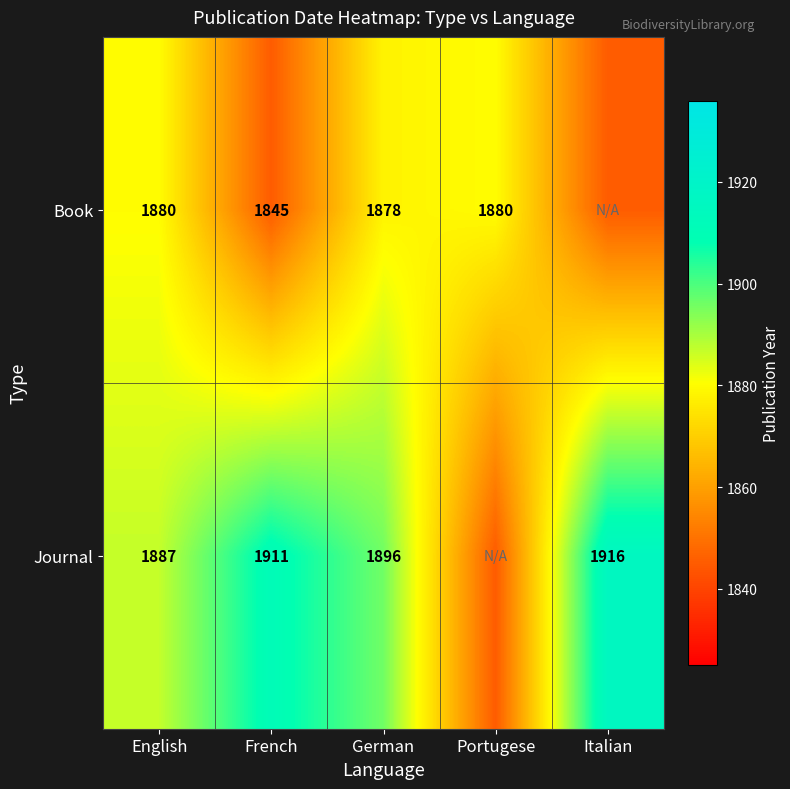

What is the difference between the Journal values at French and English?

24